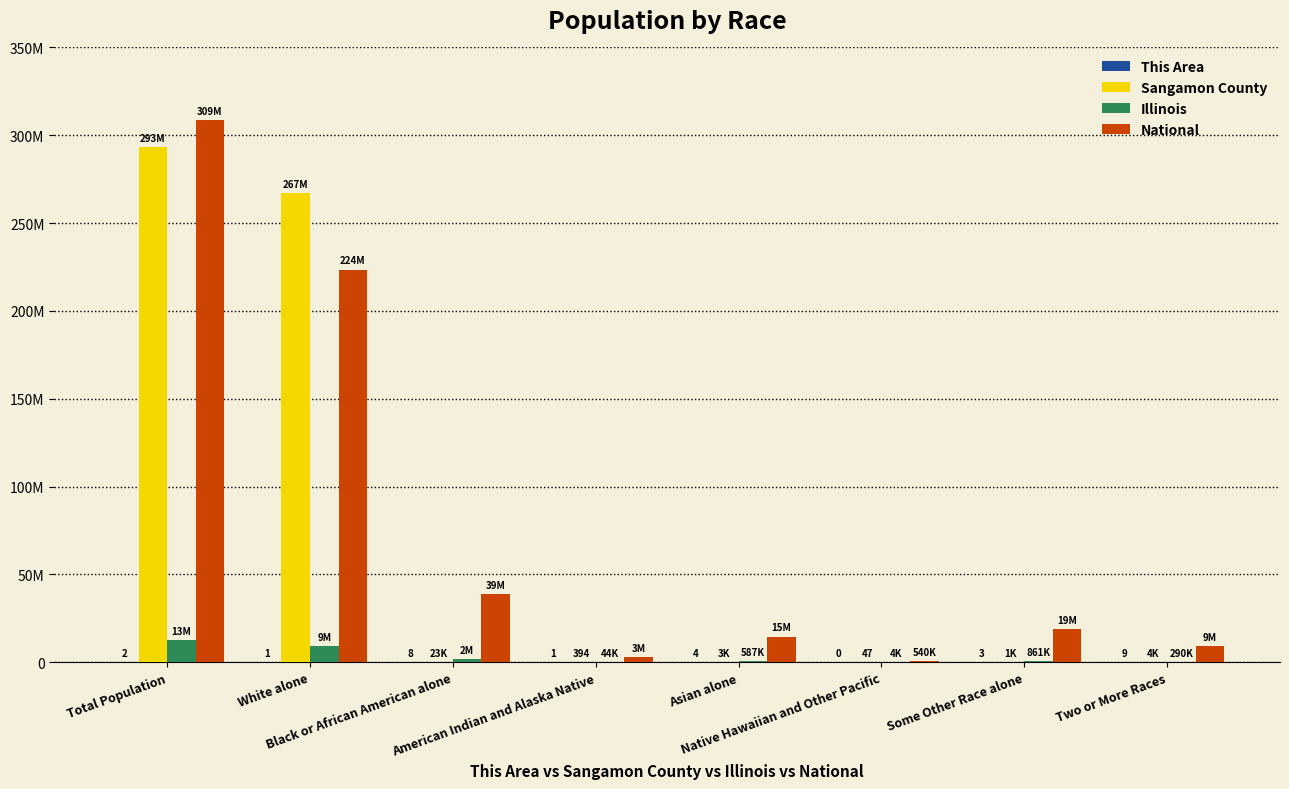

Does the chart contain stacked bars?

No